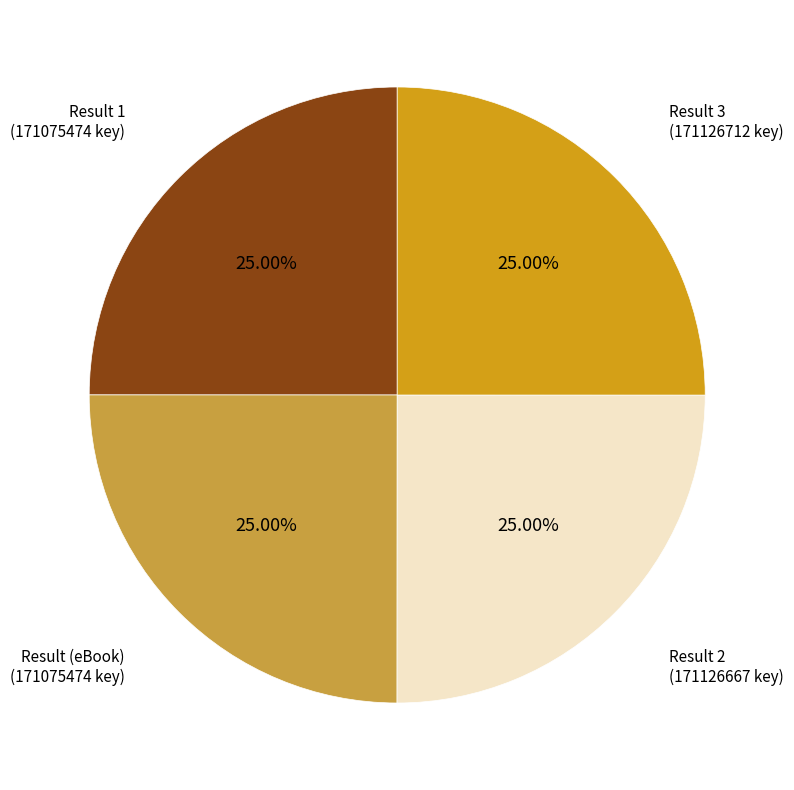

Is there any slice that represents more than half of the pie?

No